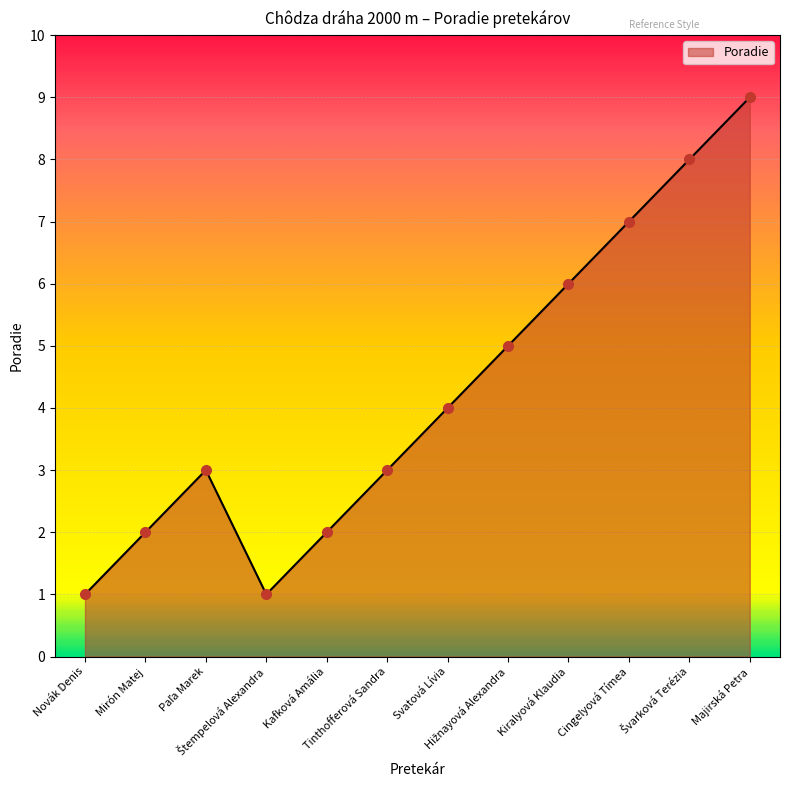

What is the label of the 5th point from the left?

Kafková Amália